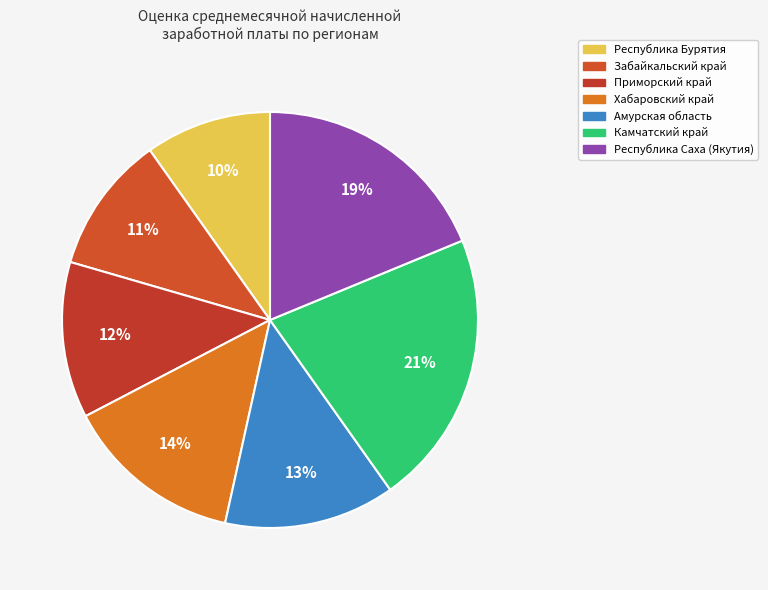

True or false: Республика Саха (Якутия) accounts for 19% of the total.

True